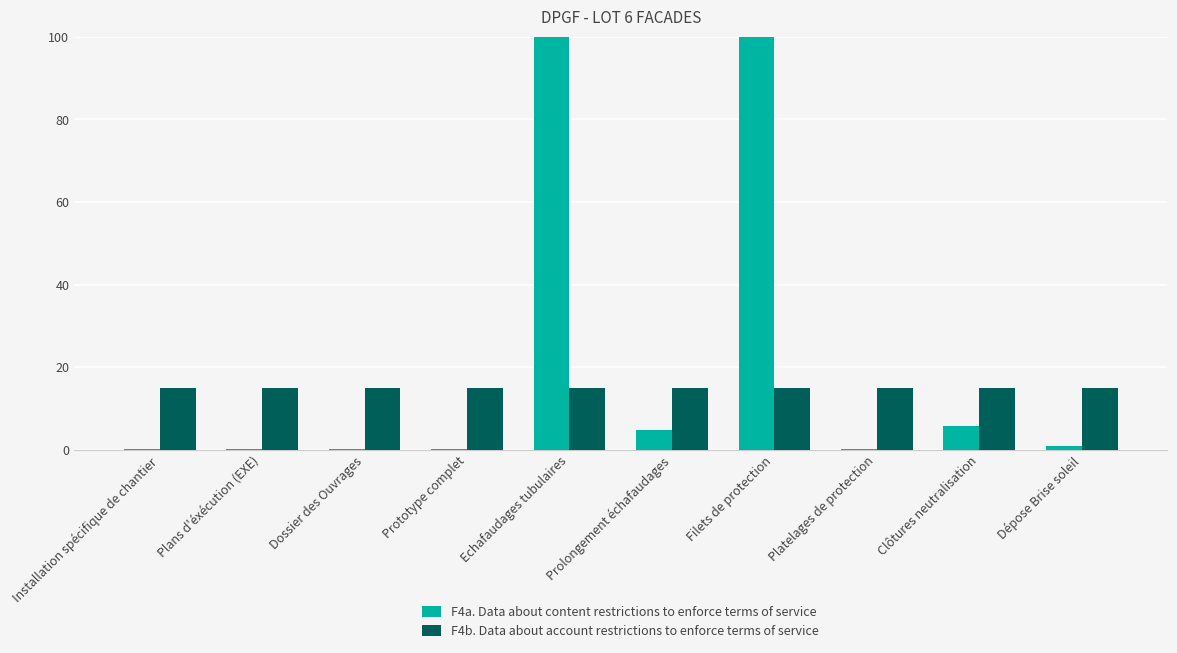

The value of F4b. Data about account restrictions to enforce terms of service at Platelages de protection is 15.0. True or false?

True